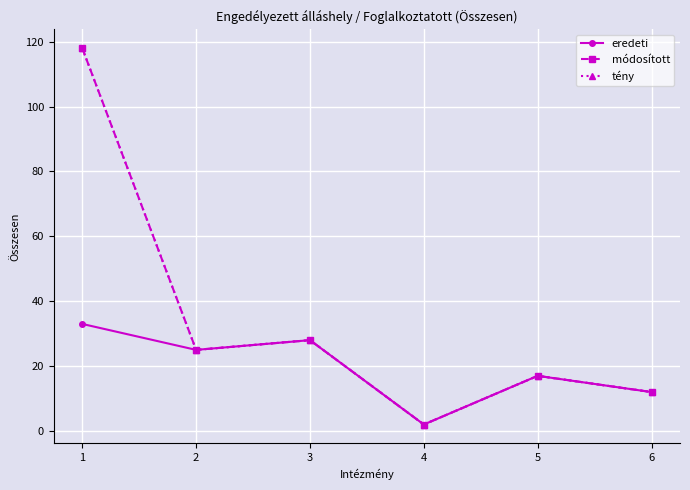

True or false: módosított has a value of 3 at 4.

False